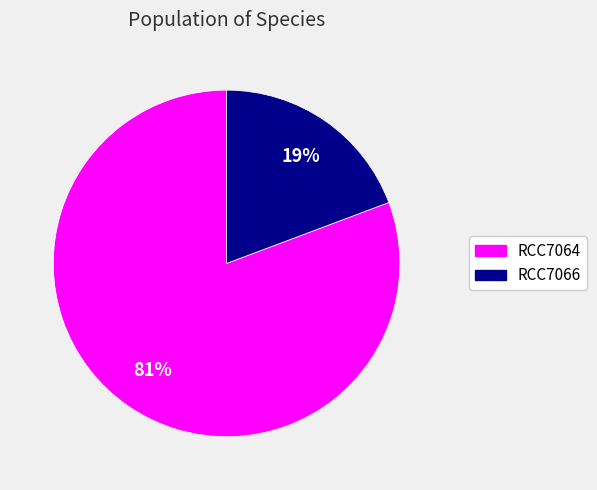

To the nearest percent, what percentage of the pie is RCC7066?

19%